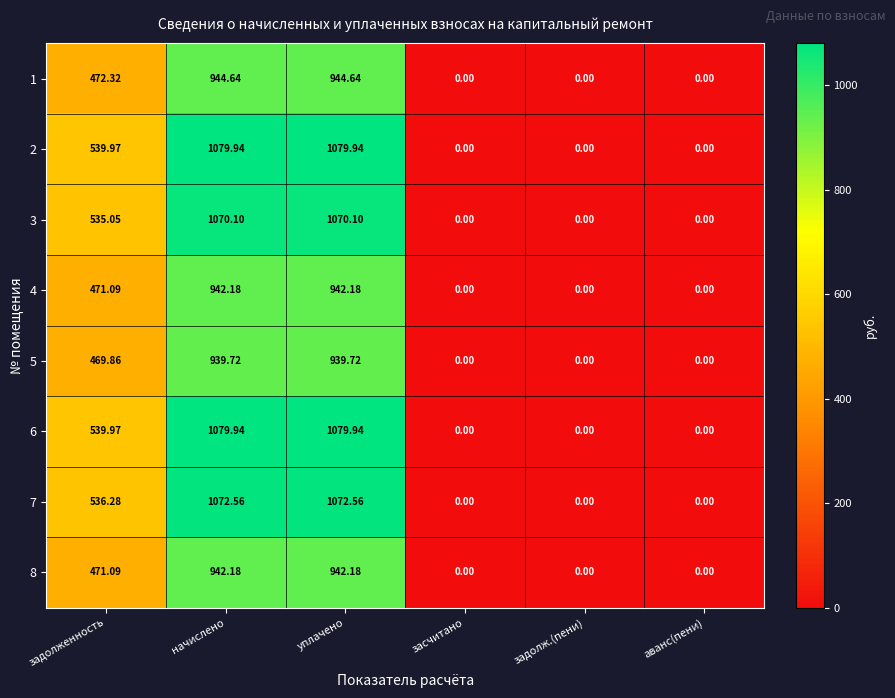

Is the value of 4 at уплачено greater than the value of 3 at уплачено?

No